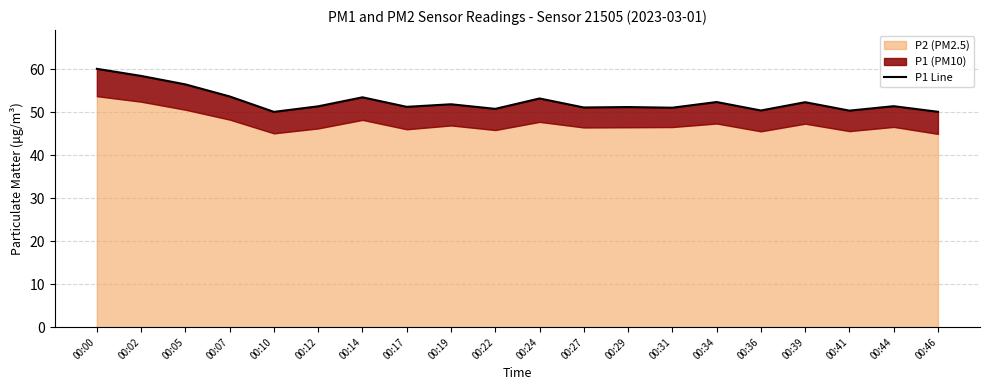

Does the chart display data point markers on the line(s)?

No